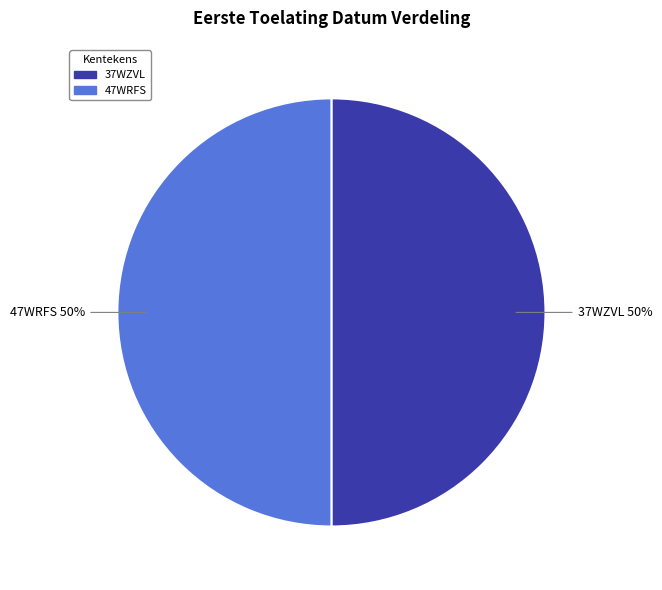

What percentage is the 47WRFS slice, to the nearest percent?

50%